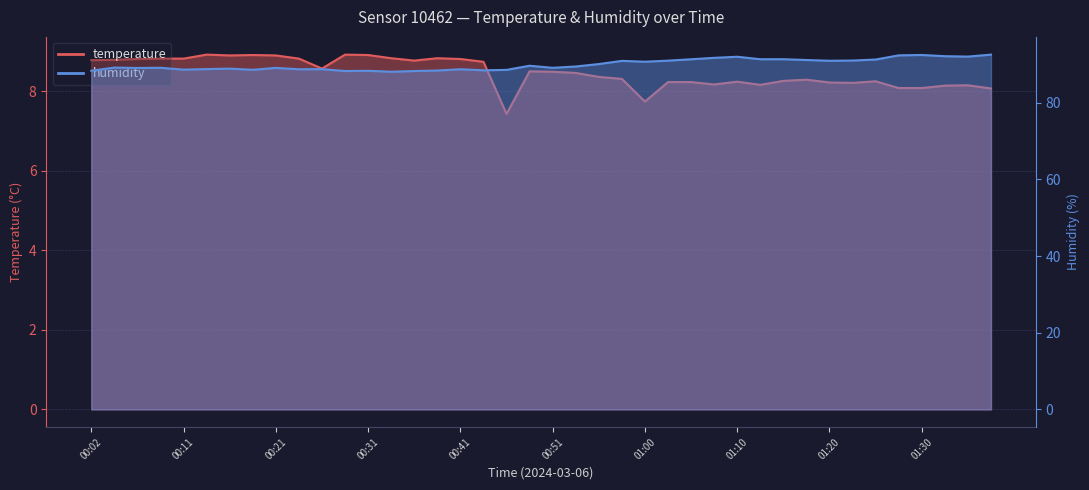

In temperature, how many points are higher than both neighbors (excluding endpoints)?

9